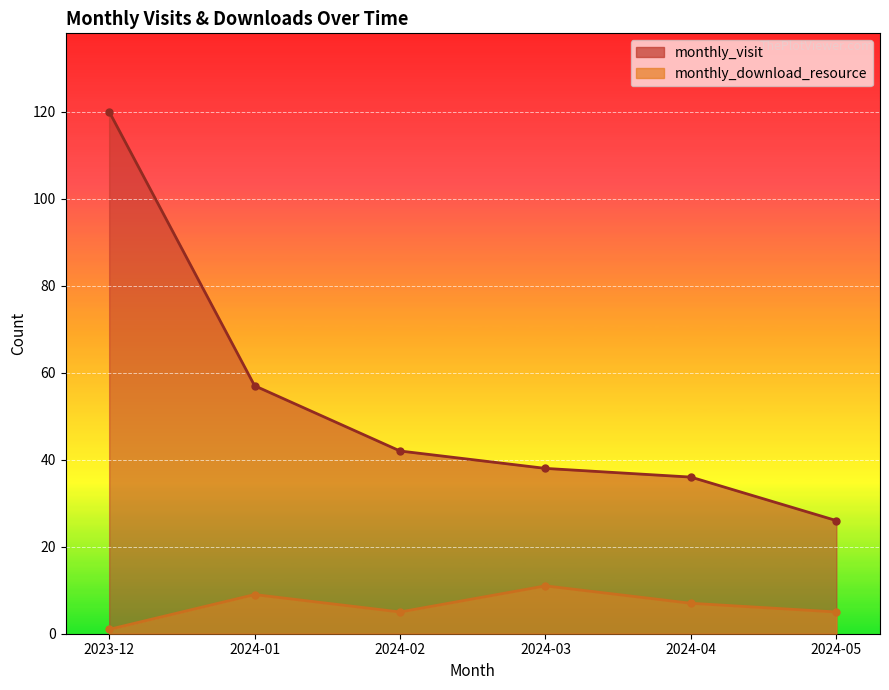

In monthly_download_resource, how many points are lower than both neighbors (excluding endpoints)?

1